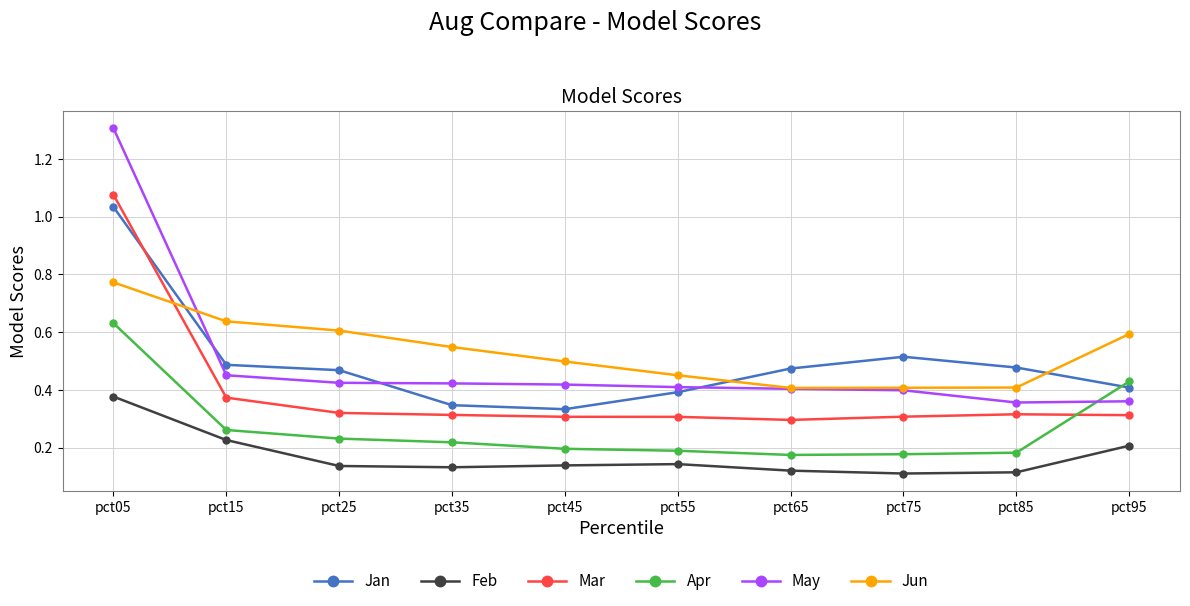

Which series has the widest spread of values?

May